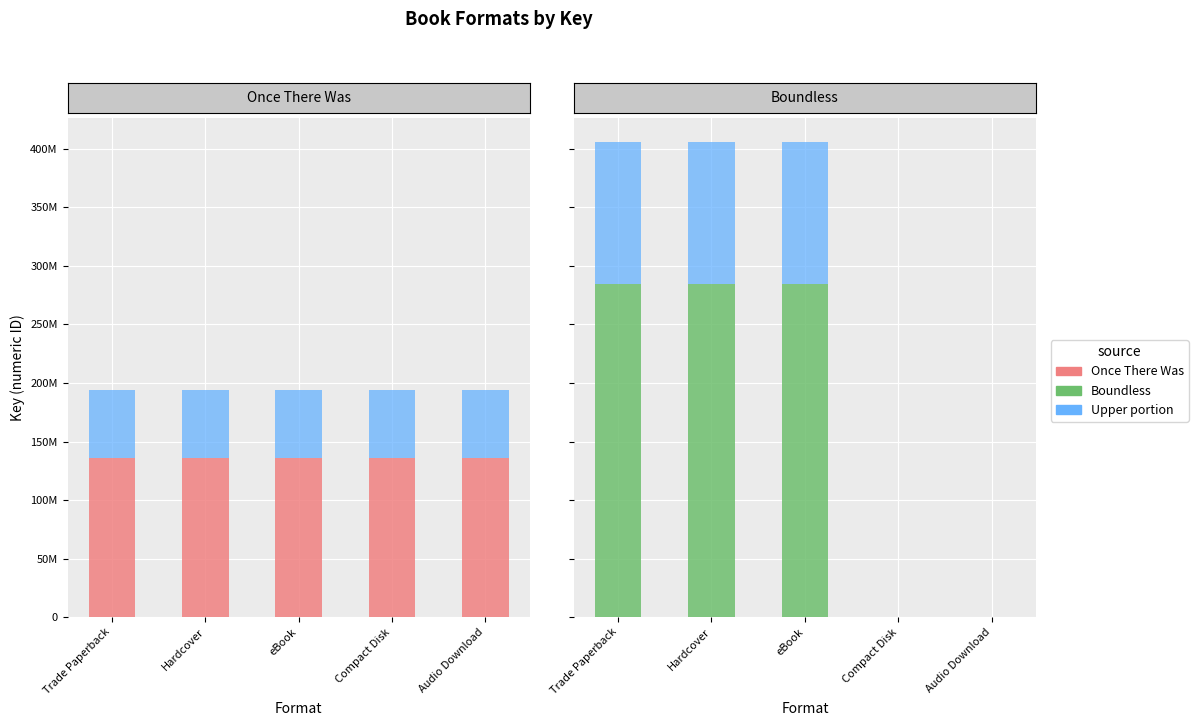

Are the bars horizontal?

No